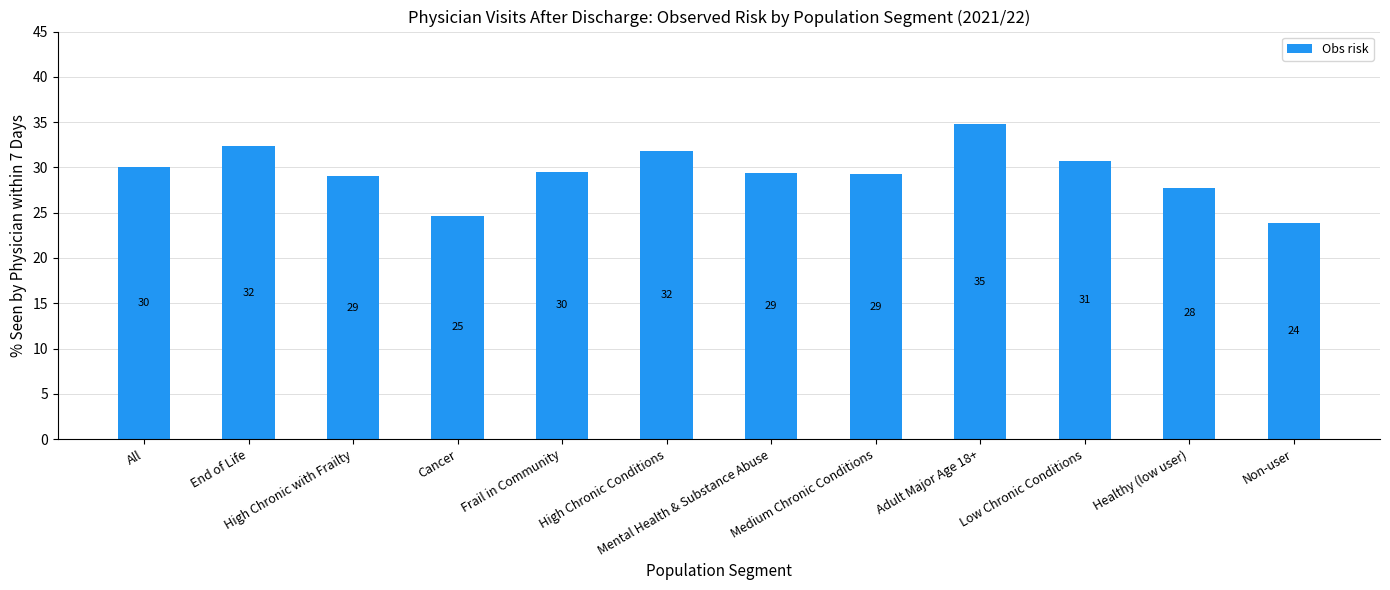

The chart shows a value of 45.6 at Adult Major Age 18+. True or false?

False